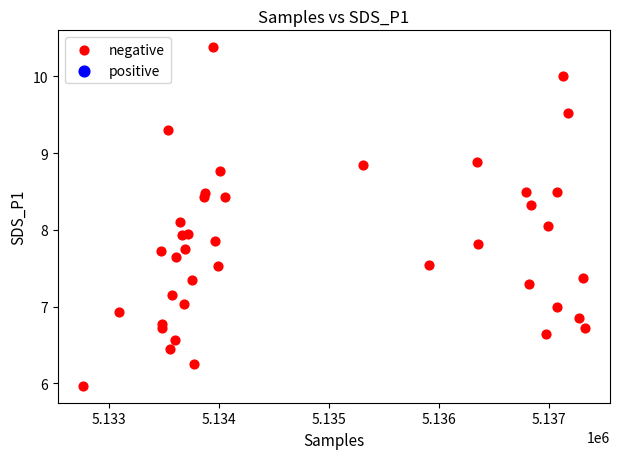

What is the range of Y values (max minus min)?

4.4